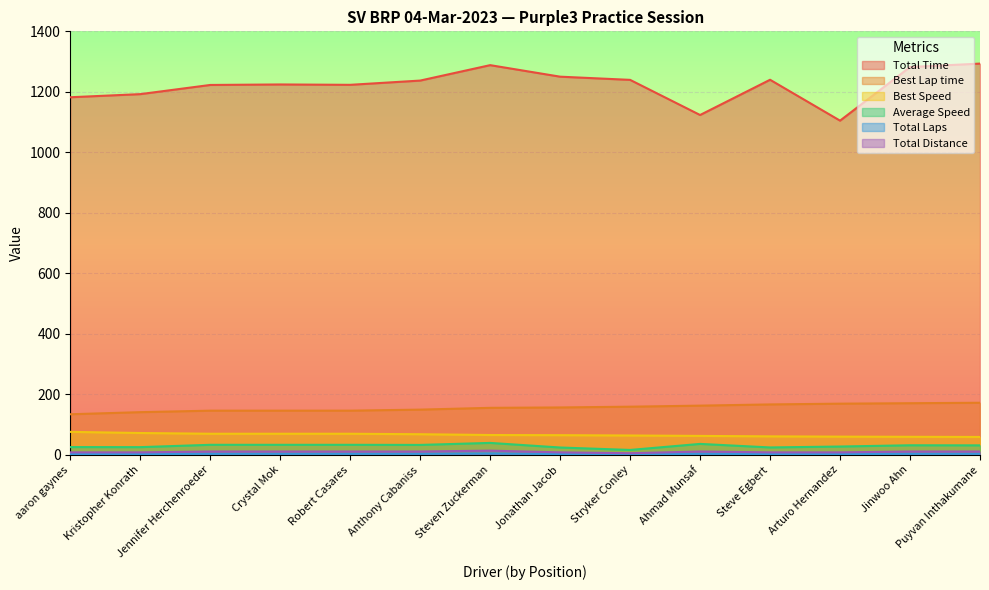

How many categories are shown in the chart?

14